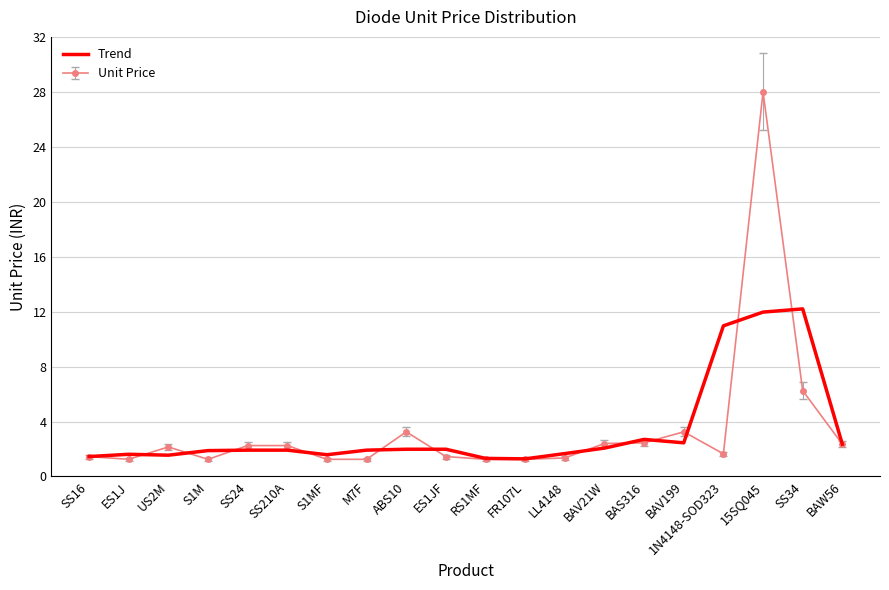

Rank the series by their maximum value, from highest to lowest.

Unit Price, Trend